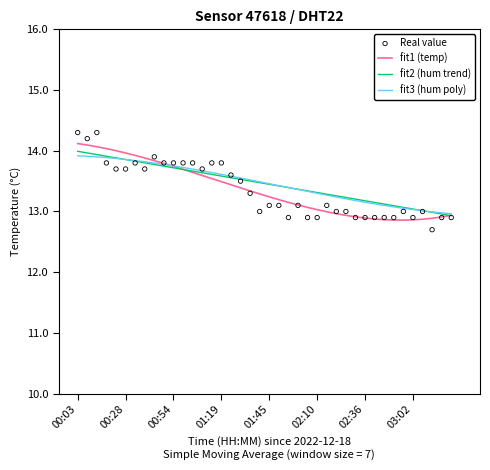

Which has a higher value, 02:31 or 01:19?

01:19